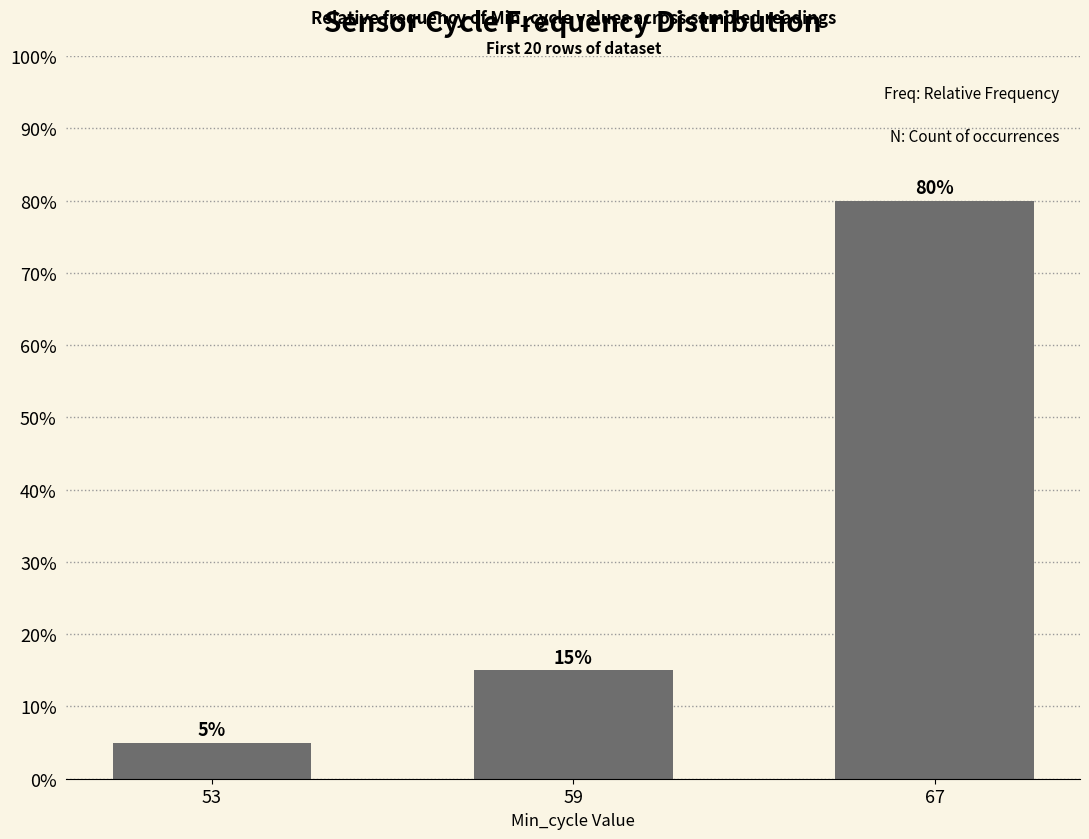

What is the minimum value shown in the chart?

0.1